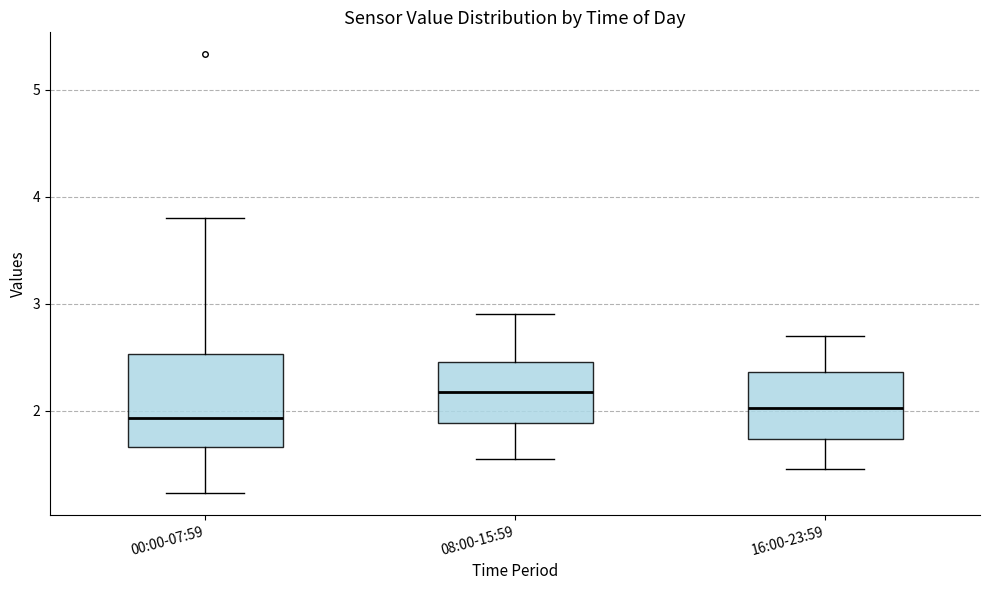

Which box's median line is the highest?

08:00-15:59